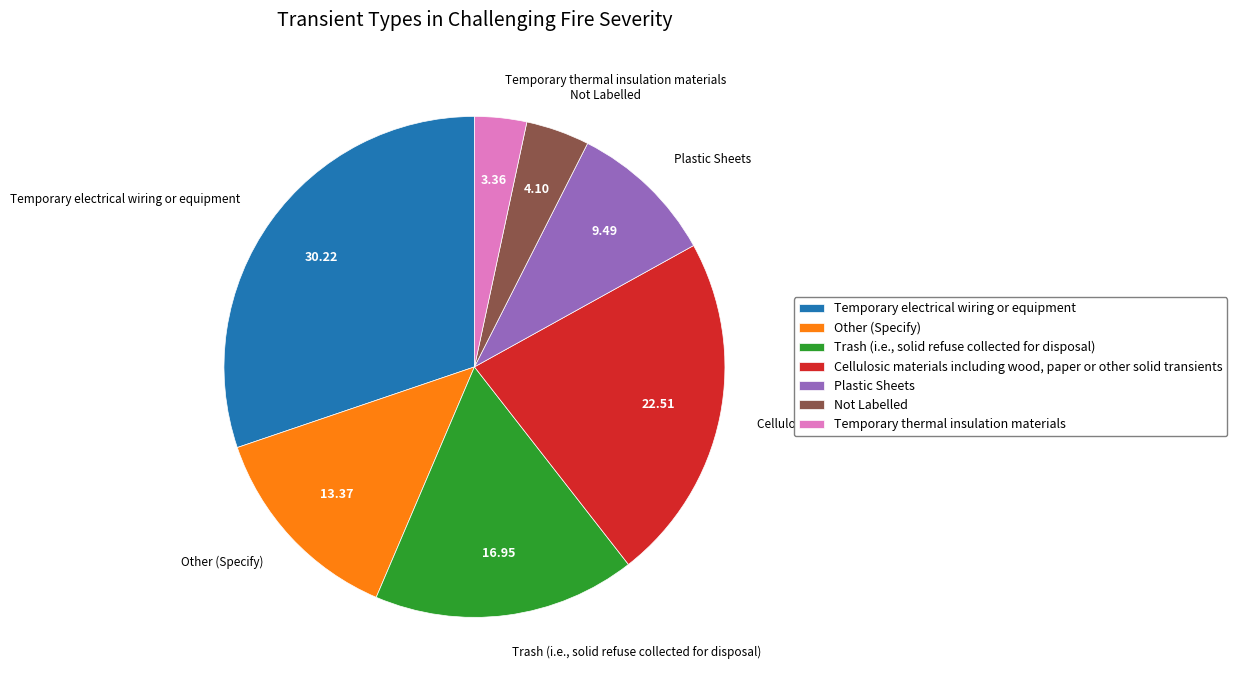

Between Temporary thermal insulation materials and Not Labelled, which is larger?

Not Labelled